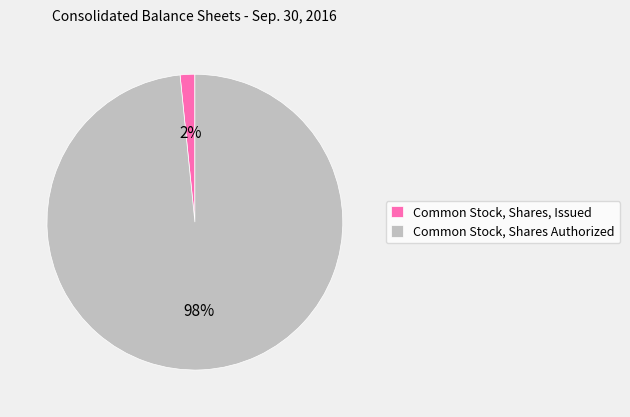

What is the smallest slice in the pie chart?

Common Stock, Shares, Issued